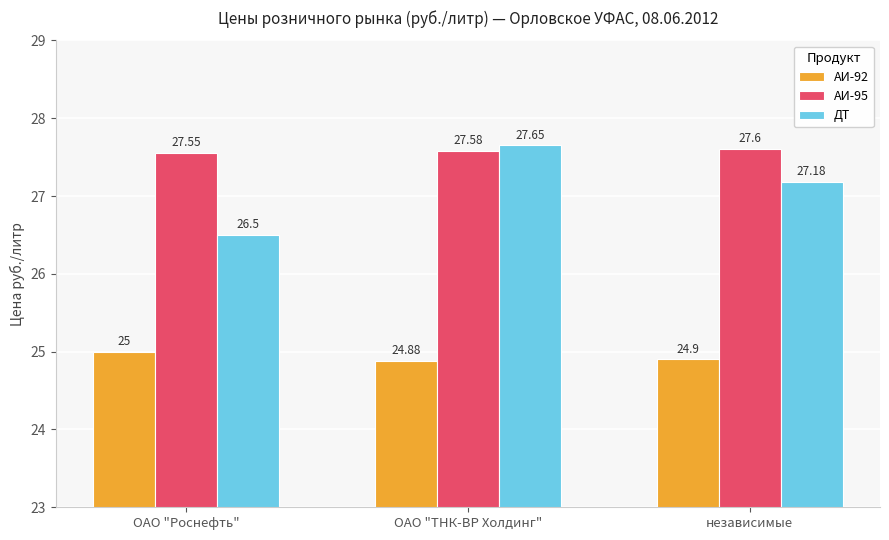

Rank the series by their average value, from highest to lowest.

АИ-95, ДТ, АИ-92